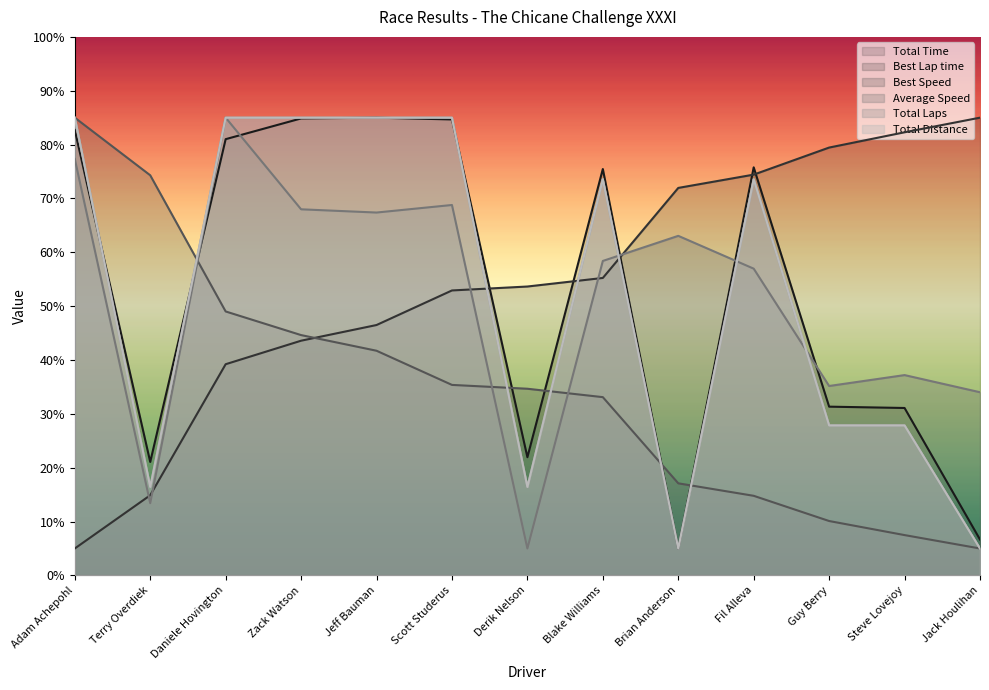

Does the chart have visible grid lines?

No